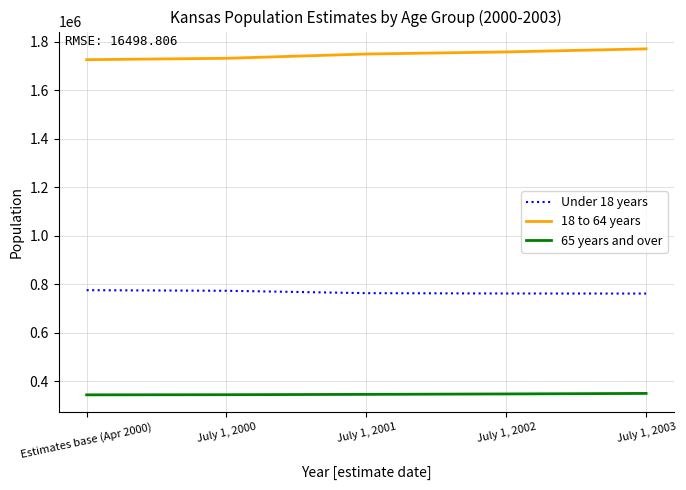

At Estimates base (Apr 2000), list the series in order from smallest to largest.

65 years and over, Under 18 years, 18 to 64 years